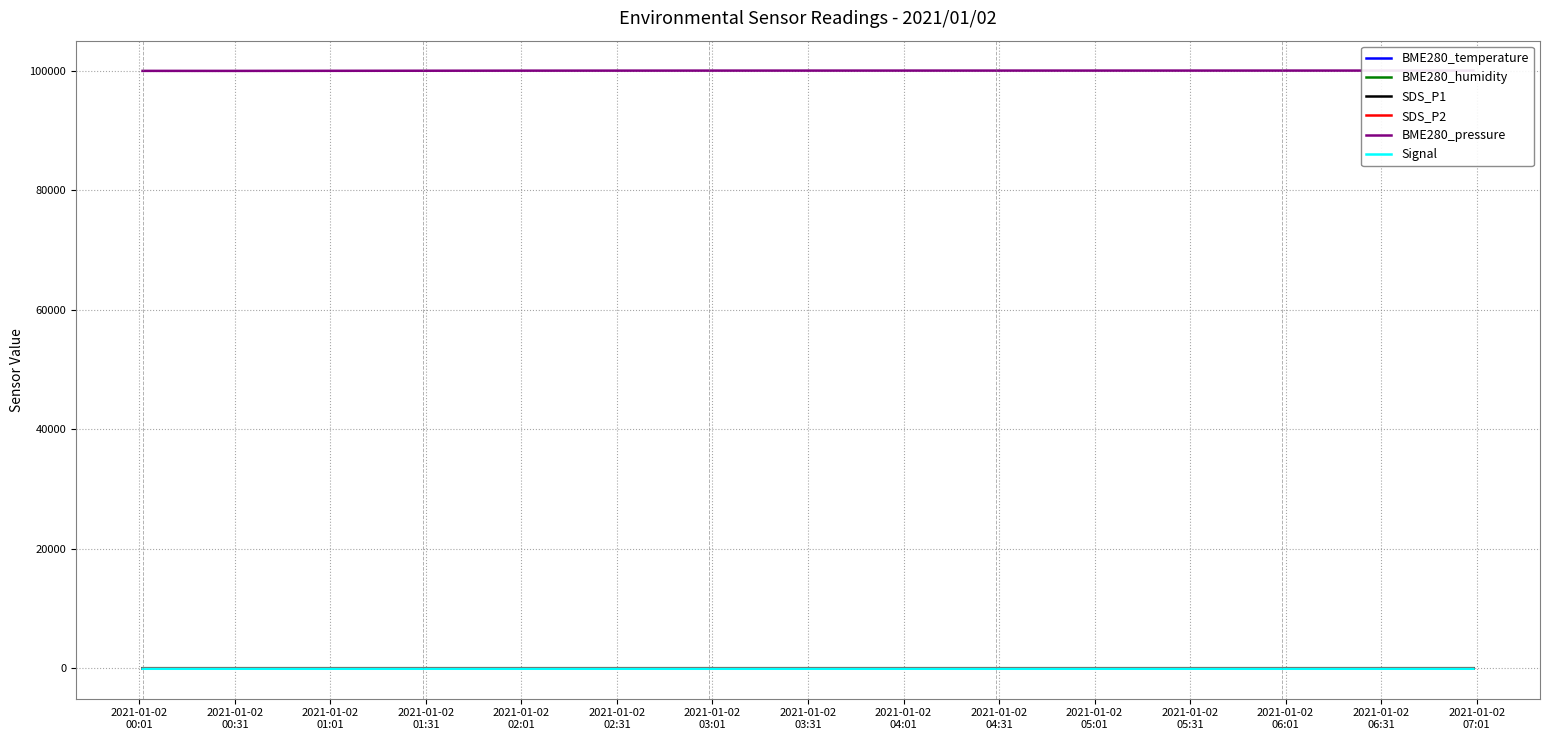

Which category has the lowest value in the BME280_pressure series?

2021-01-02
00:31